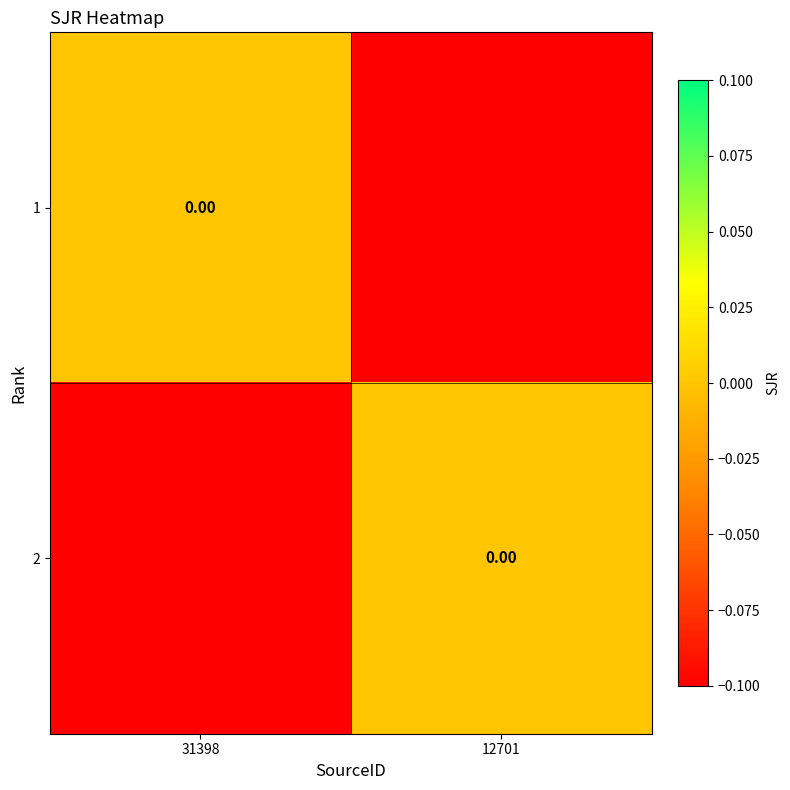

The value of 1 at 12701 is -0.1. True or false?

False